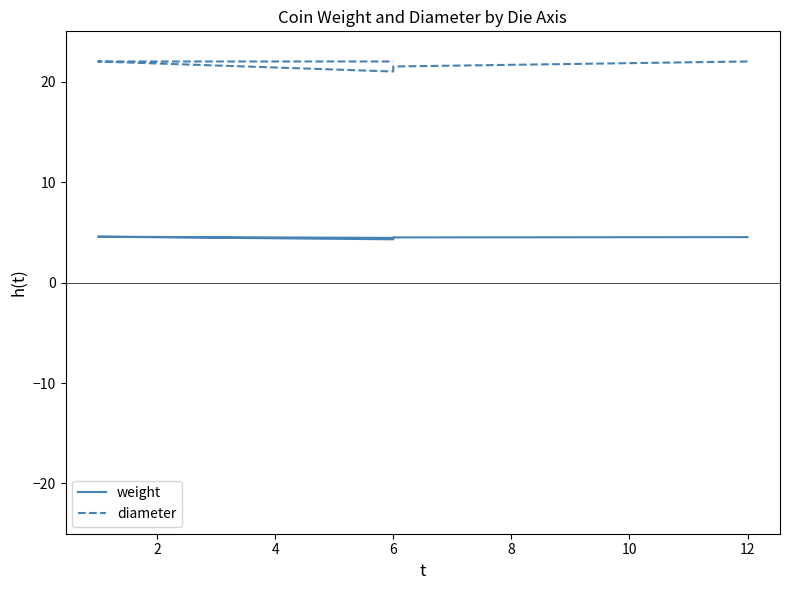

What are all the series names shown in the legend?

weight, diameter